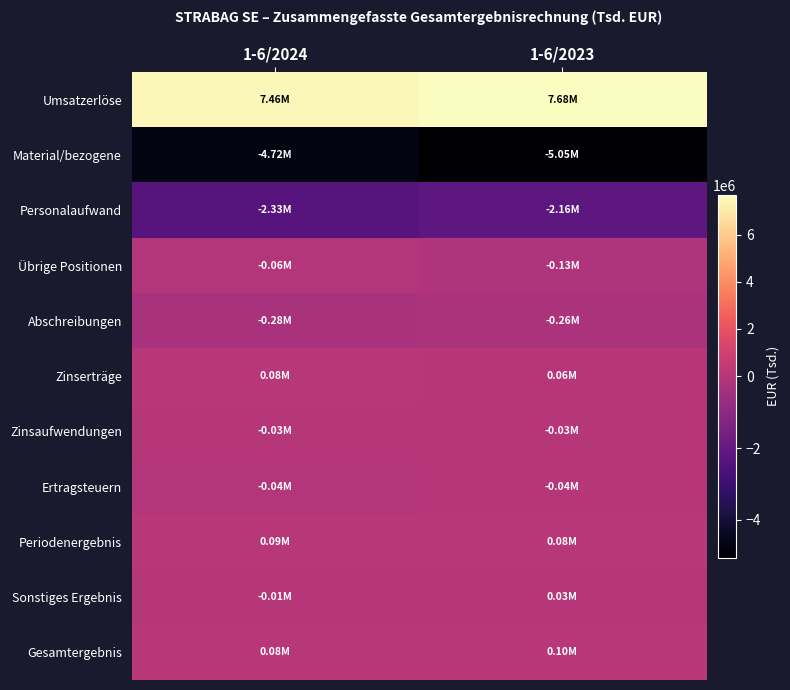

Which series has the largest total across all categories?

Umsatzerlöse